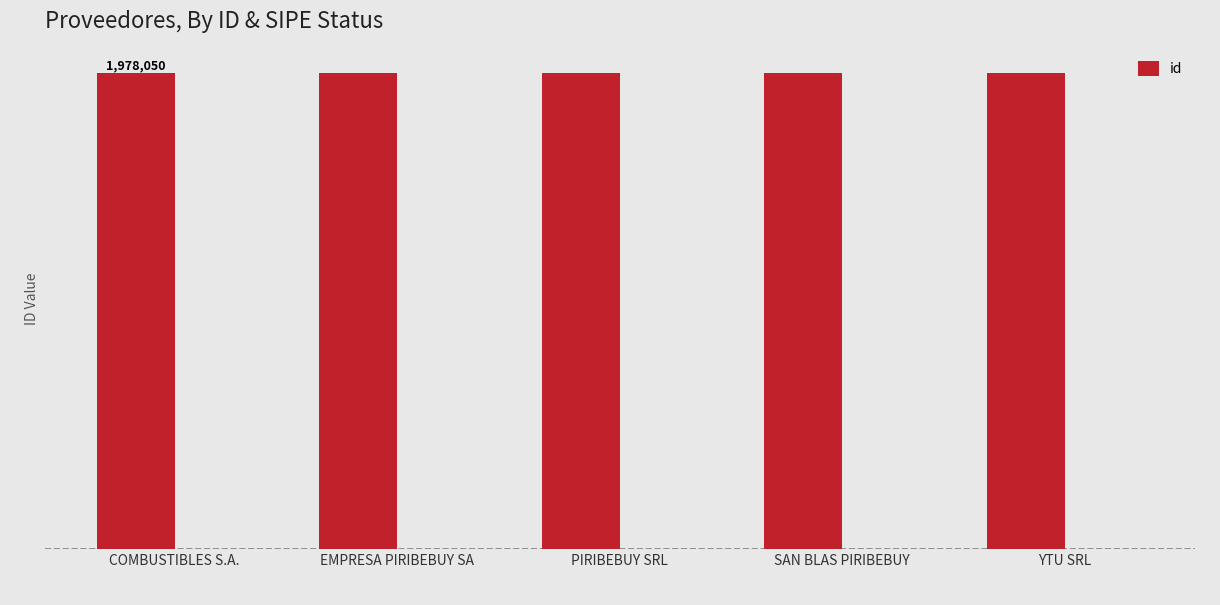

Reading left to right, list all the values displayed in this chart.

1978050	1978051	1978054	1978053	1978052